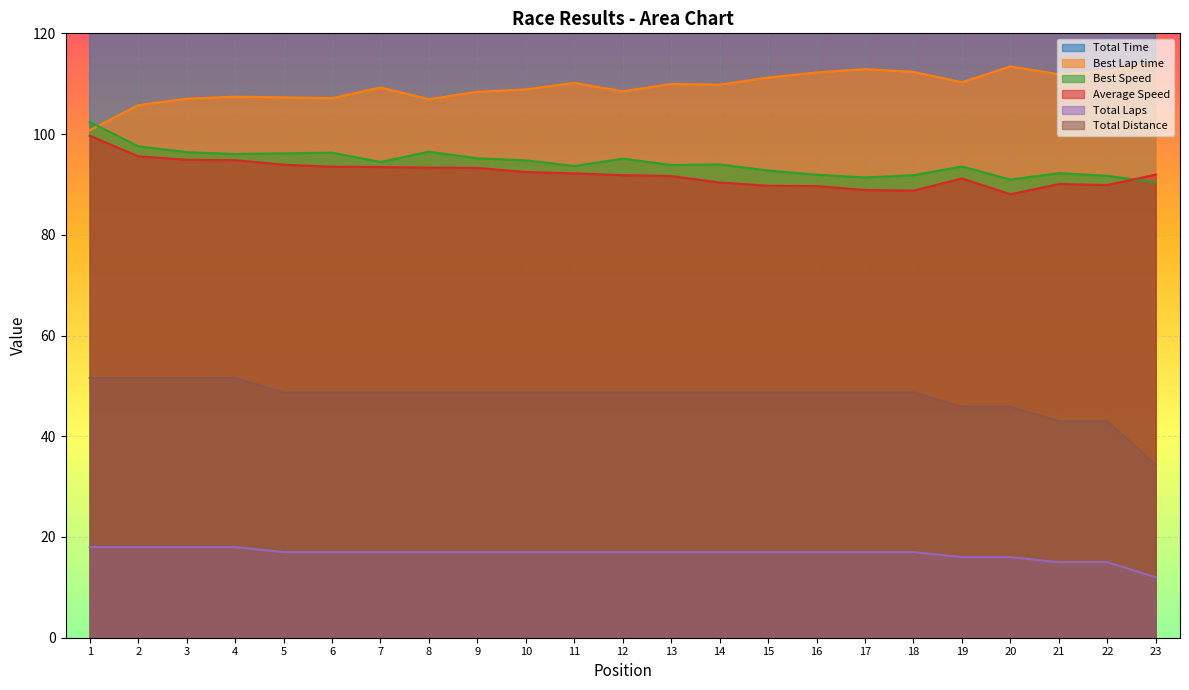

The Total Time series shows 1957.3 at 3. True or false?

True